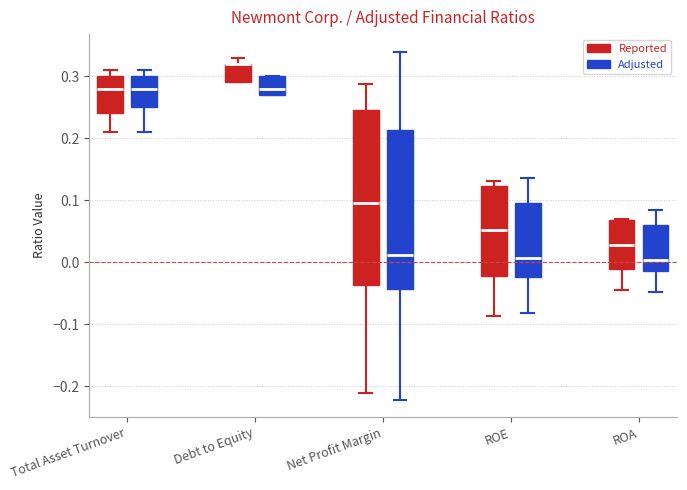

Comparing the boxes themselves (not the whiskers), which one is the tallest?

Net Profit Margin (Reported)